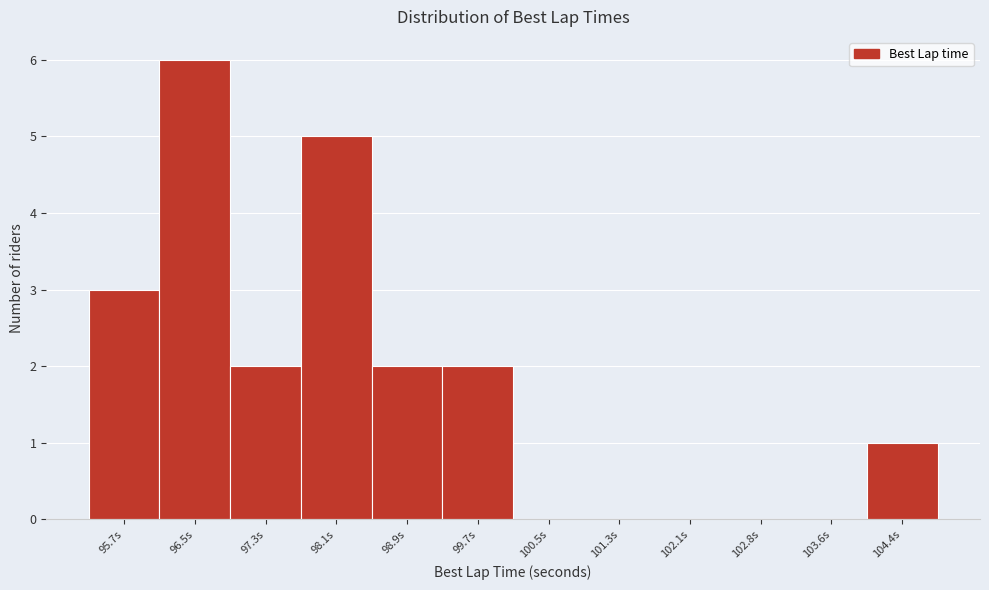

Reading right to left, list all the values displayed in this chart.

104.4s=1	103.6s=0	102.8s=0	102.1s=0	101.3s=0	100.5s=0	99.7s=2	98.9s=2	98.1s=5	97.3s=2	96.5s=6	95.7s=3